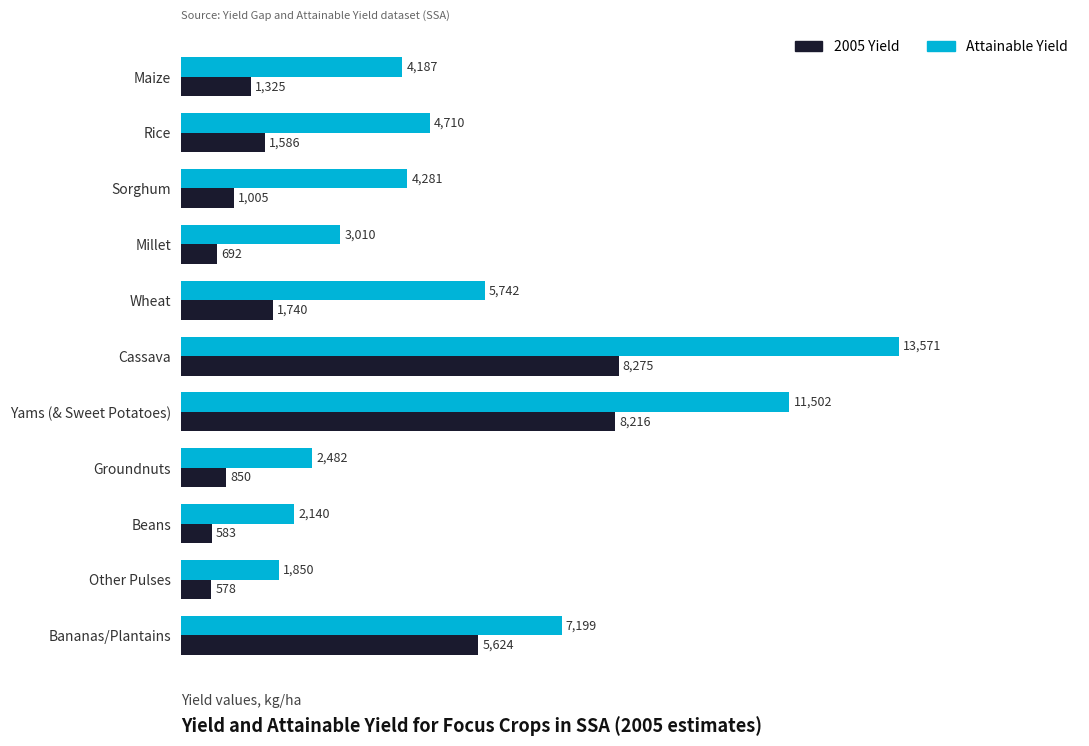

List the series in order of their peak value, lowest first.

2005 Yield, Attainable Yield